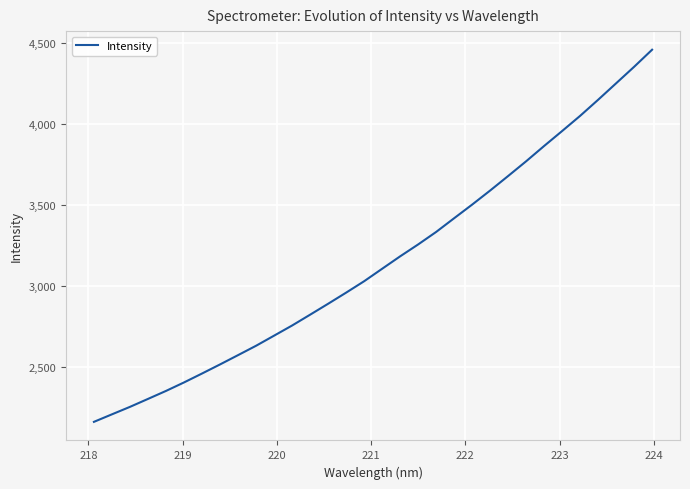

What is the maximum value shown in the chart?

4460.4